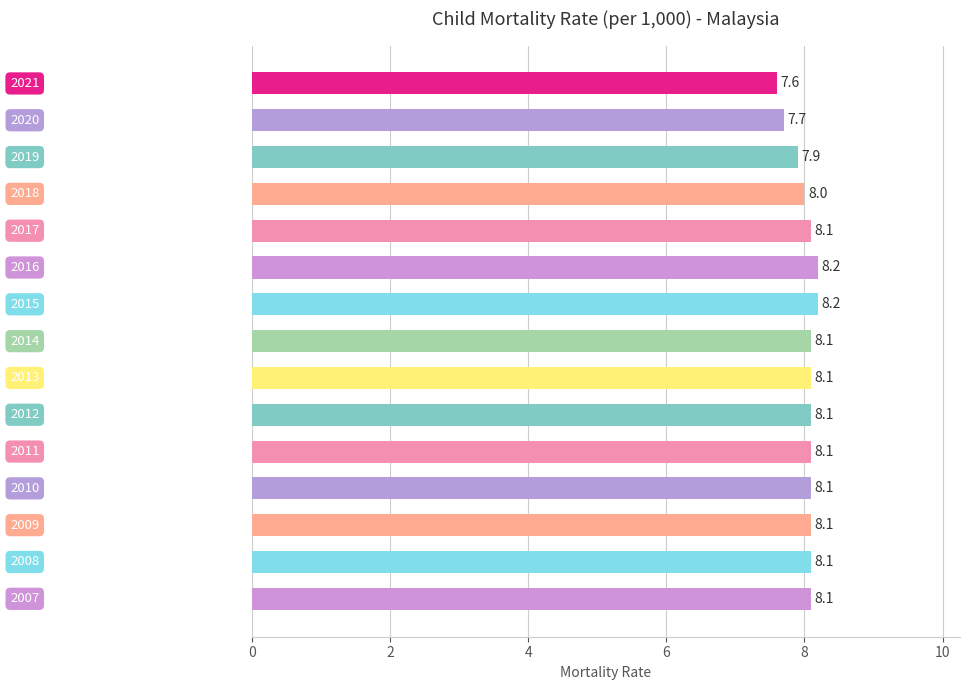

Reading bottom to top, what are all the values shown in this chart?

8.1	8.1	8.1	8.1	8.1	8.1	8.1	8.1	8.2	8.2	8.1	8.0	7.9	7.7	7.6